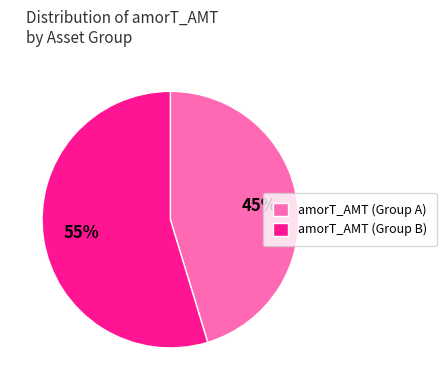

How many slices are in this pie chart?

2